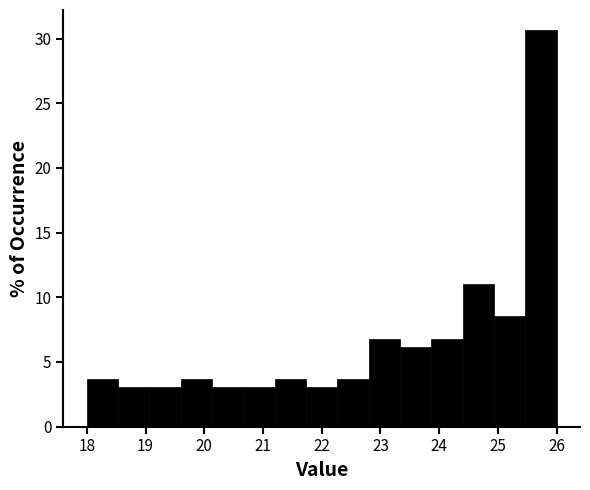

Reading left to right, list every bar in this chart as the range it spans on the x-axis followed by its height. Neither the bar edges nor the heights are printed on the chart, so give them approximately, as read against the axes.

18.0 to 18.5: 3.5
18.5 to 19.1: 3.0
19.1 to 19.6: 3.0
19.6 to 20.1: 3.5
20.1 to 20.7: 3.0
20.7 to 21.2: 3.0
21.2 to 21.7: 3.5
21.7 to 22.3: 3.0
22.3 to 22.8: 3.5
22.8 to 23.3: 6.5
23.3 to 23.9: 6.0
23.9 to 24.4: 6.5
24.4 to 24.9: 11.0
24.9 to 25.5: 8.5
25.5 to 26.0: 30.5